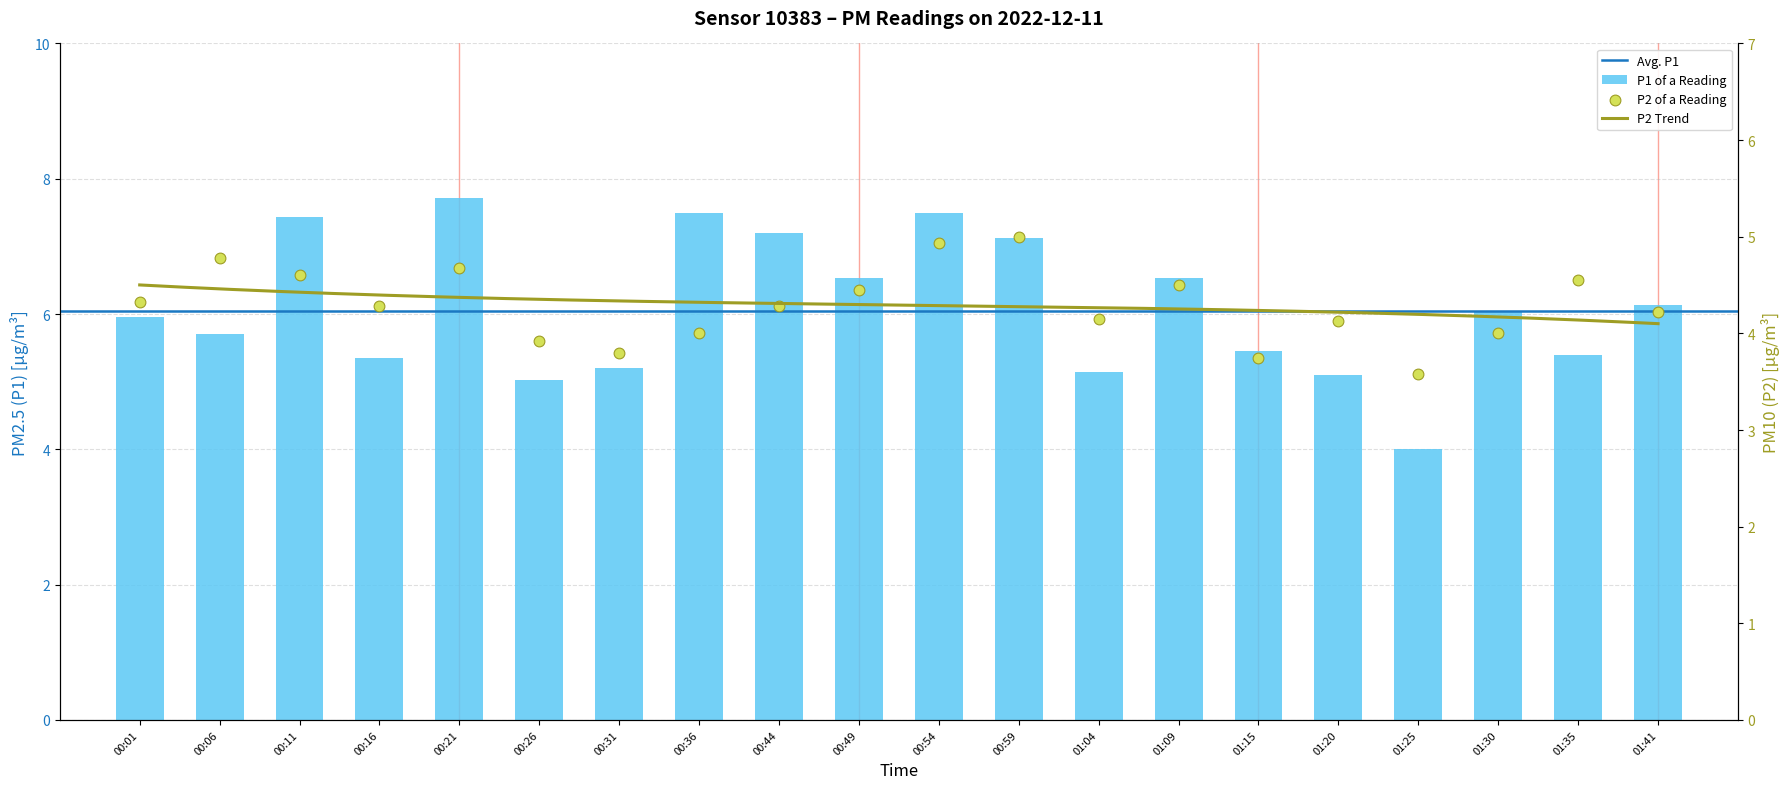

Which series has the largest total across all categories?

P1